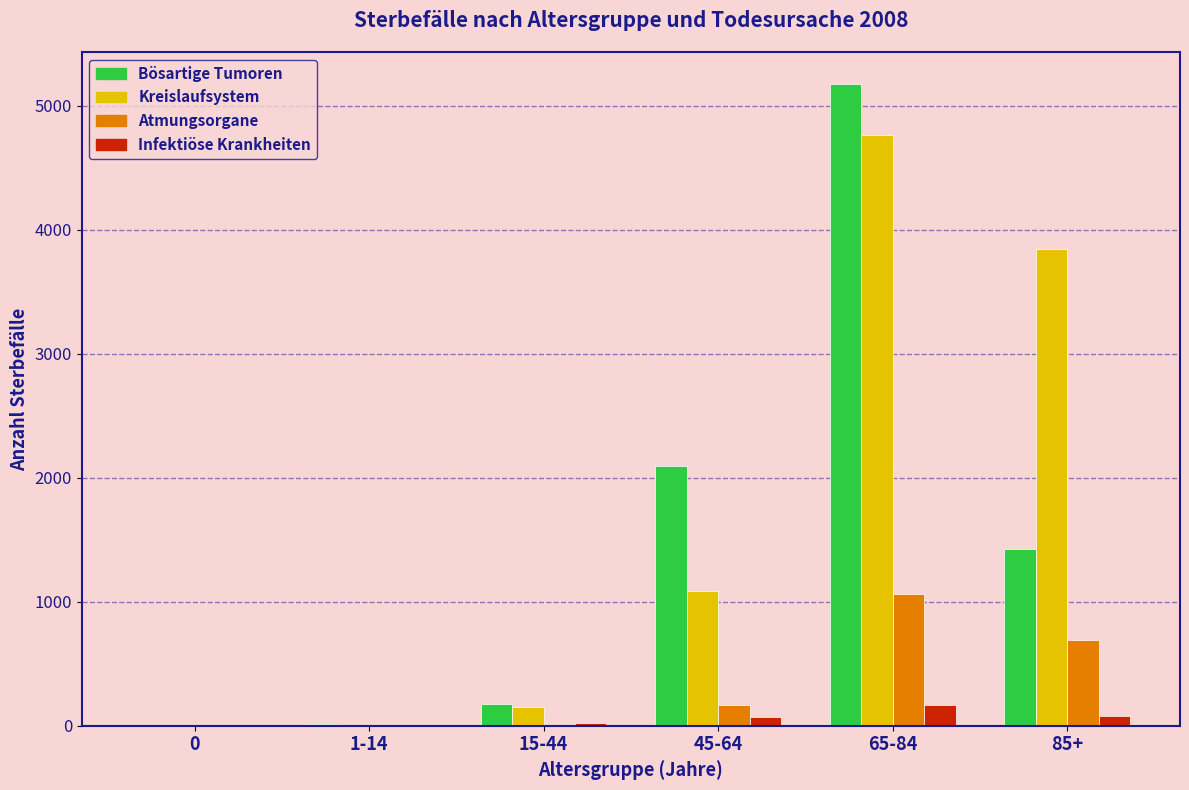

At which category is the sum across all series the highest?

65-84